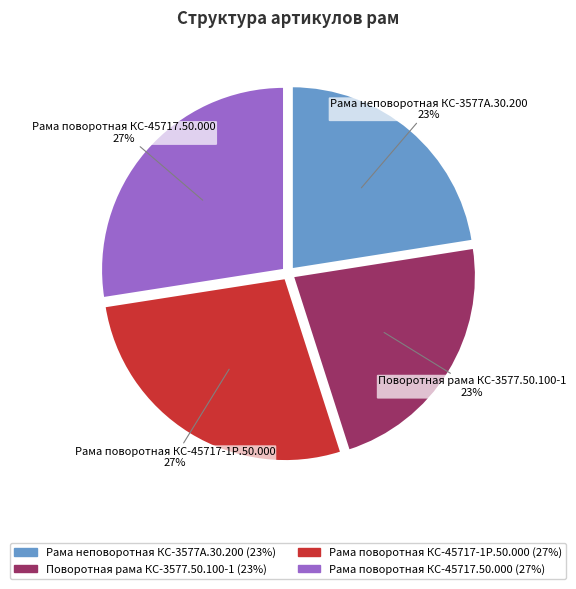

Approximately how many times larger is the value at Рама поворотная КС-45717.50.000 compared to Рама поворотная КС-45717-1Р.50.000?

1.0